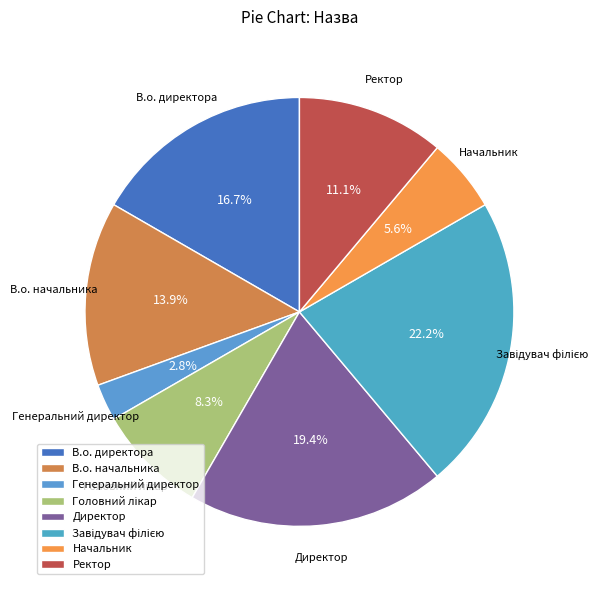

How many segments does this pie chart have?

8